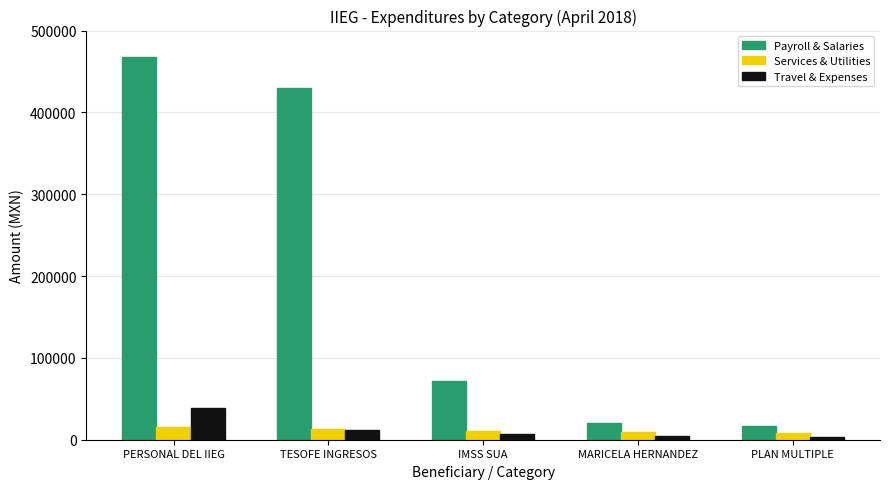

What is the label of the 2nd bar from the right?

MARICELA HERNANDEZ